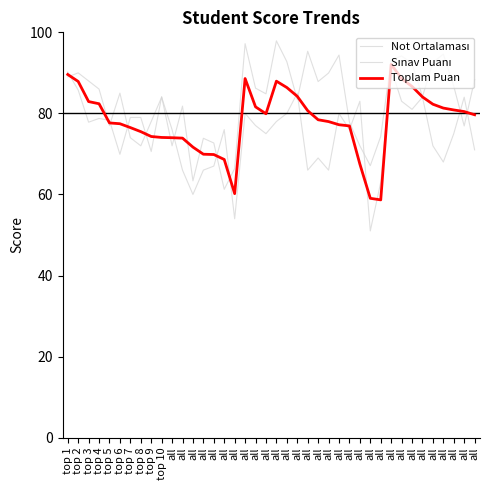

Is it true that Not Ortalaması equals 103.4 at all?

False